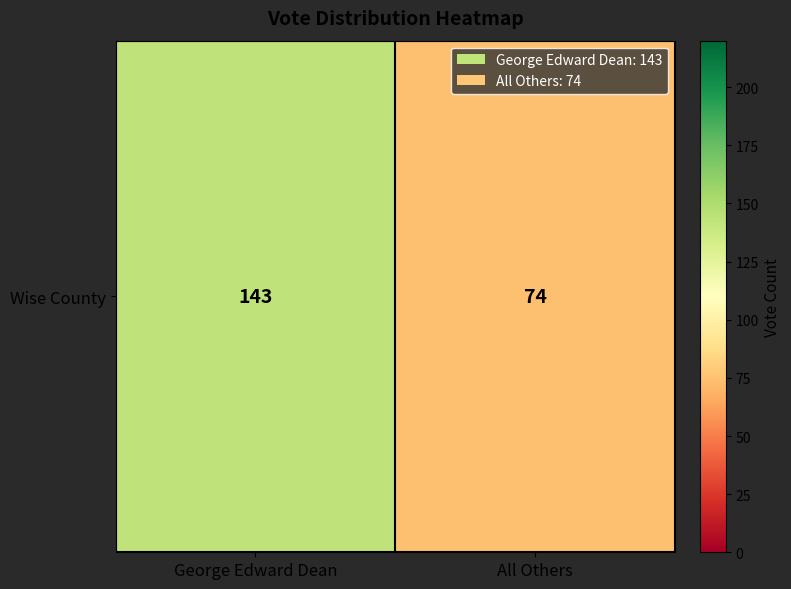

Rank the categories by value from lowest to highest.

All Others, George Edward Dean